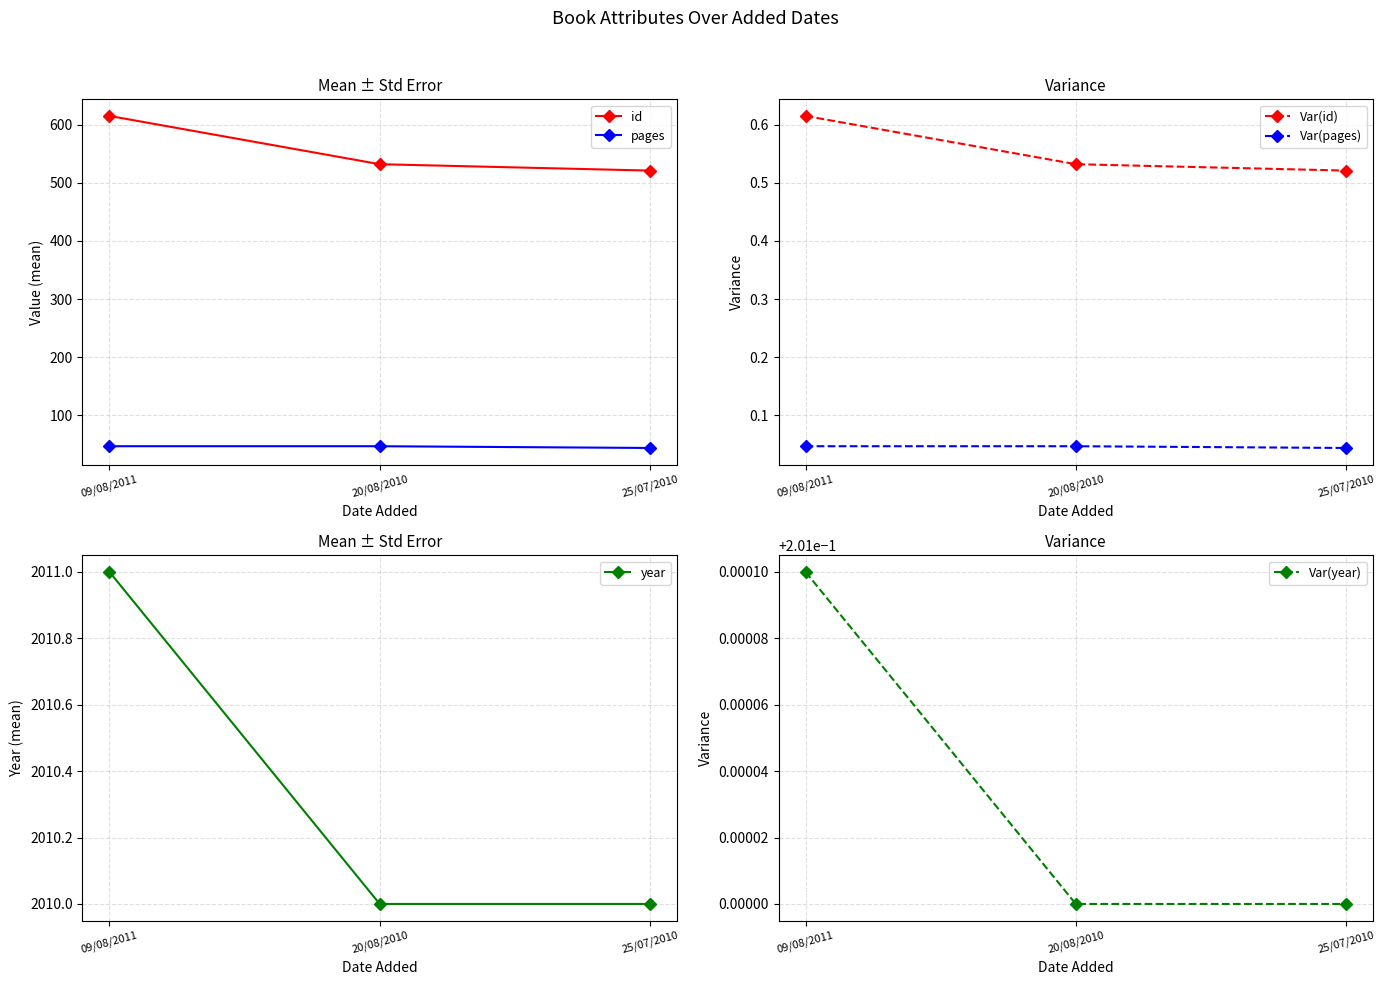

What is the sum of all id values?

1668